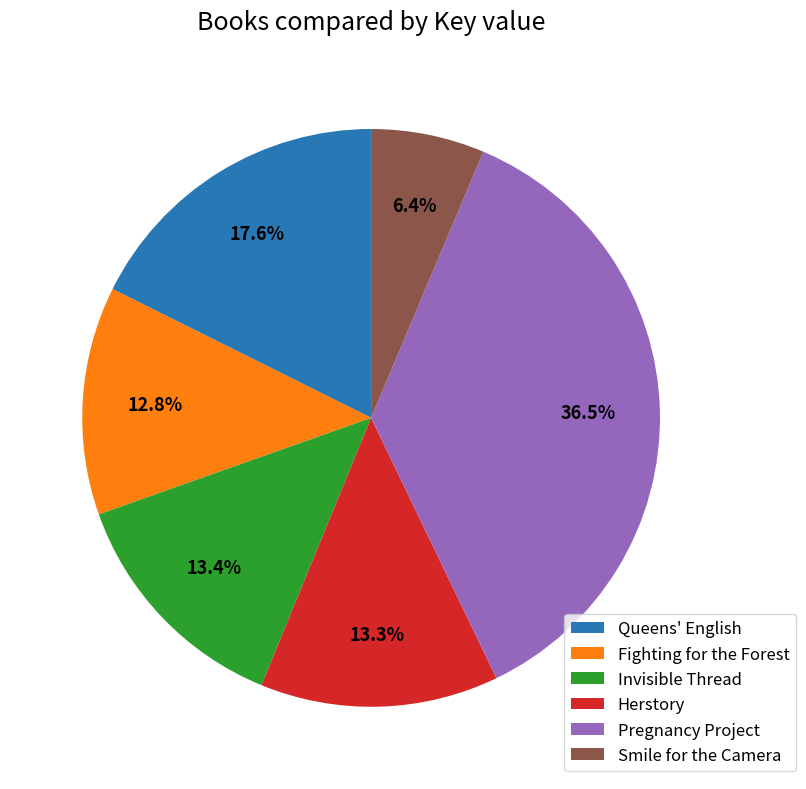

Is Queens' English the majority of the pie?

No